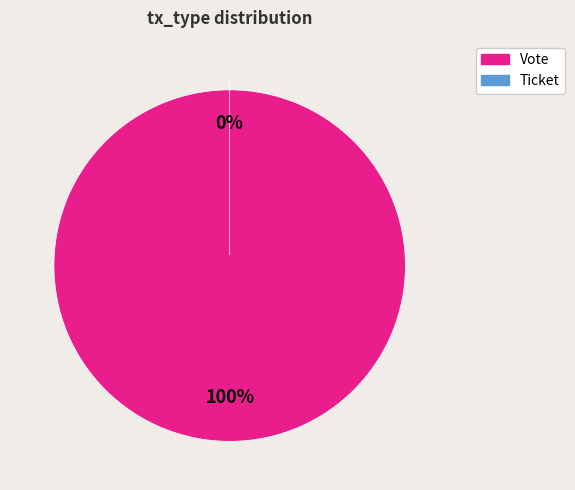

Which category accounts for the majority?

Vote